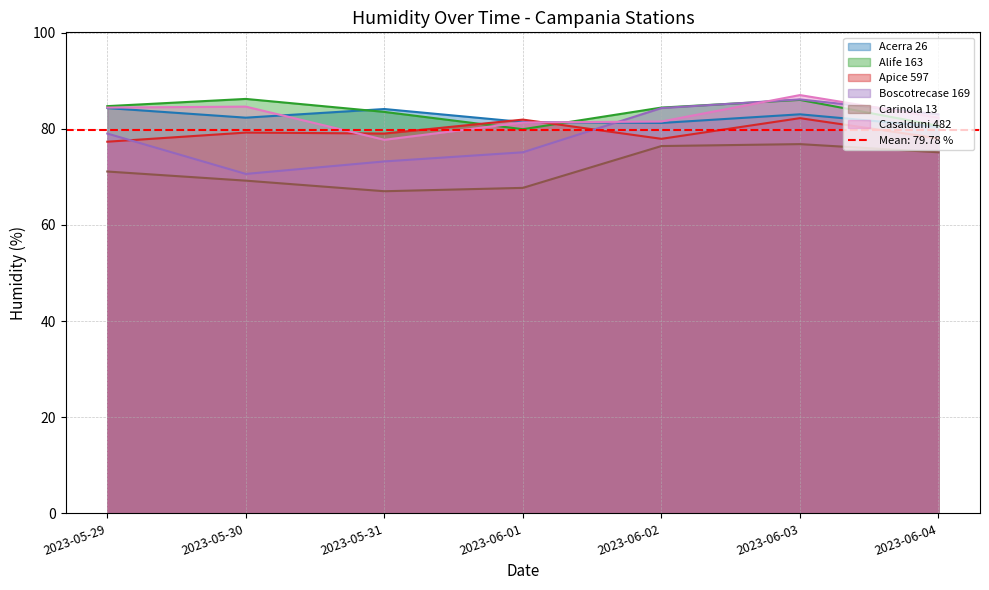

Reading right to left, transcribe all the data shown in this chart.

Acerra 26: 2023-06-04=80.4	2023-06-03=83.0	2023-06-02=81.2	2023-06-01=81.4	2023-05-31=84.1	2023-05-30=82.3	2023-05-29=84.3
Alife 163: 2023-06-04=80.6	2023-06-03=86.0	2023-06-02=84.4	2023-06-01=79.9	2023-05-31=83.5	2023-05-30=86.2	2023-05-29=84.7
Apice 597: 2023-06-04=78.0	2023-06-03=82.2	2023-06-02=77.9	2023-06-01=81.9	2023-05-31=79.0	2023-05-30=79.2	2023-05-29=77.3
Boscotrecase 169: 2023-06-04=83.0	2023-06-03=86.1	2023-06-02=84.3	2023-06-01=75.1	2023-05-31=73.2	2023-05-30=70.6	2023-05-29=79.0
Carinola 13: 2023-06-04=75.1	2023-06-03=76.8	2023-06-02=76.4	2023-06-01=67.7	2023-05-31=67.0	2023-05-30=69.2	2023-05-29=71.1
Casalduni 482: 2023-06-04=82.3	2023-06-03=87.0	2023-06-02=81.5	2023-06-01=81.3	2023-05-31=77.7	2023-05-30=84.6	2023-05-29=84.4